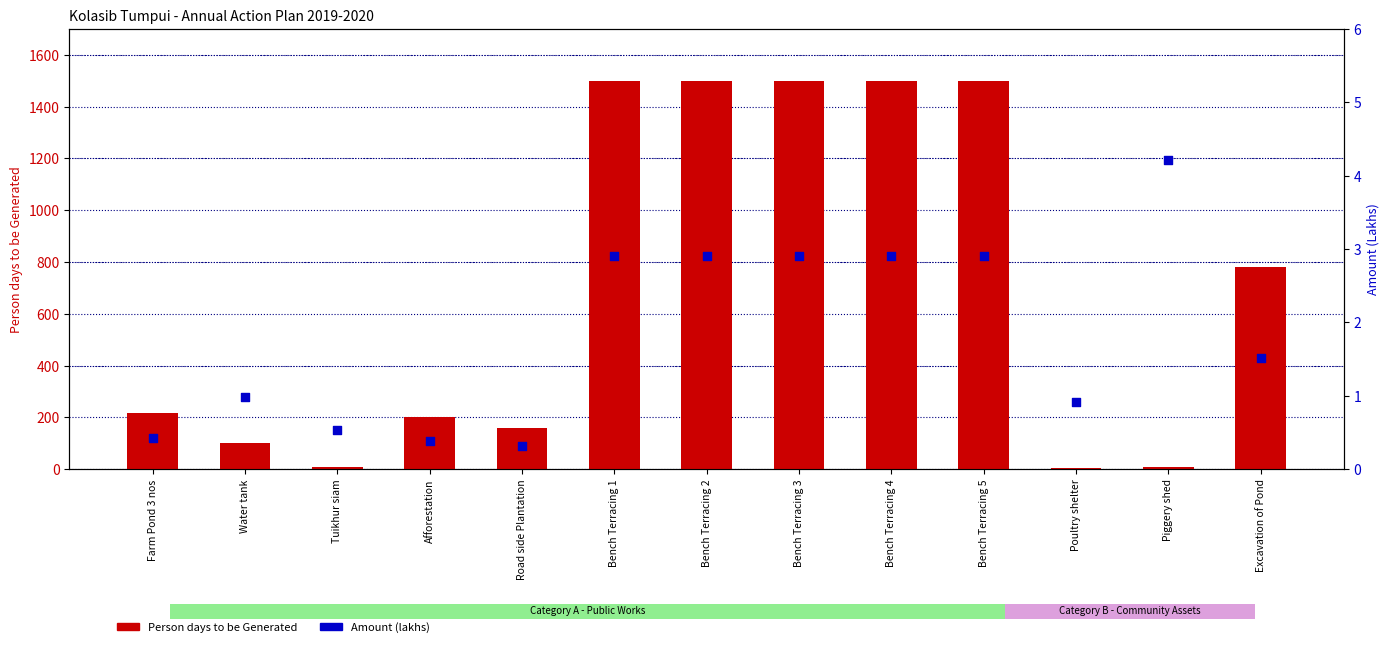

Is the value of Amount (lakhs) at Tuikhur siam greater than the value of Person days to be Generated at Bench Terracing 5?

No